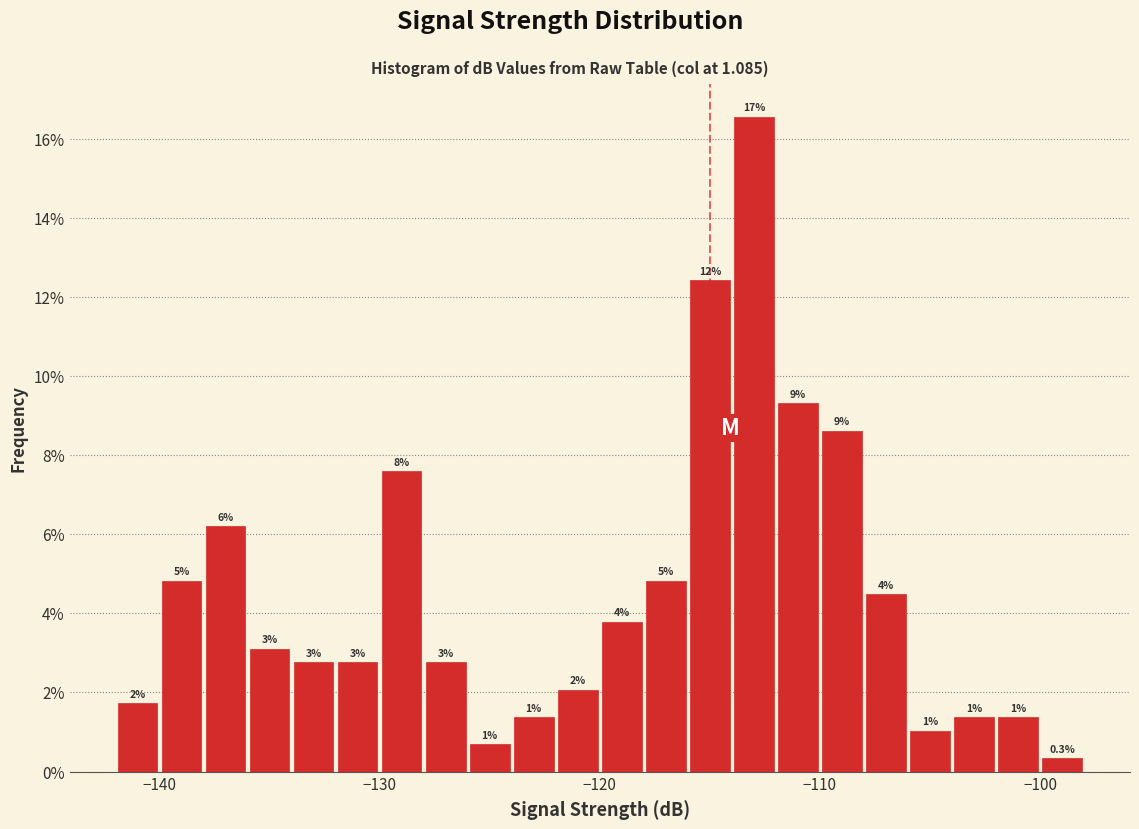

Read against the x-axis, roughly where is the centre of the tallest bar?

-113